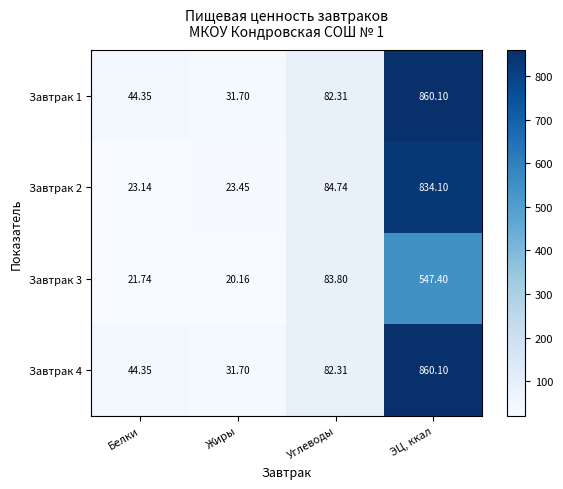

At which category does the chart reach its minimum across all series?

Жиры